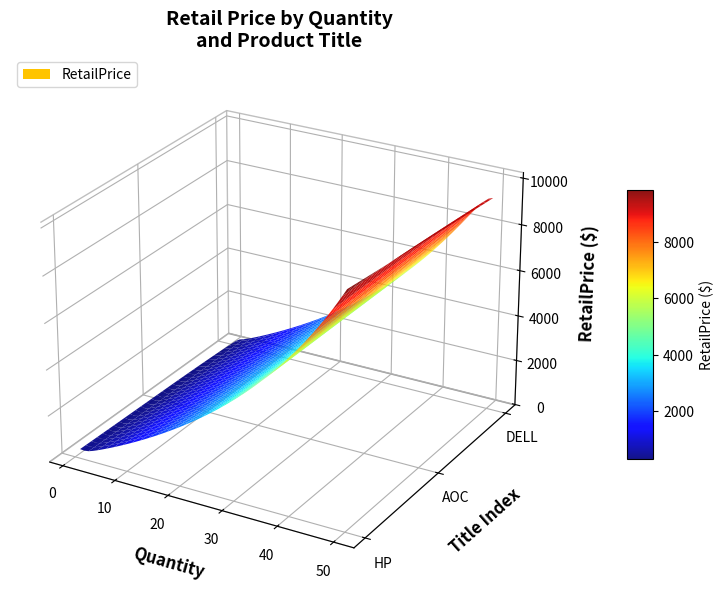

Reading left to right, transcribe all the data shown in this chart.

HP=10032.0	AOC=256.0	DELL=185.4